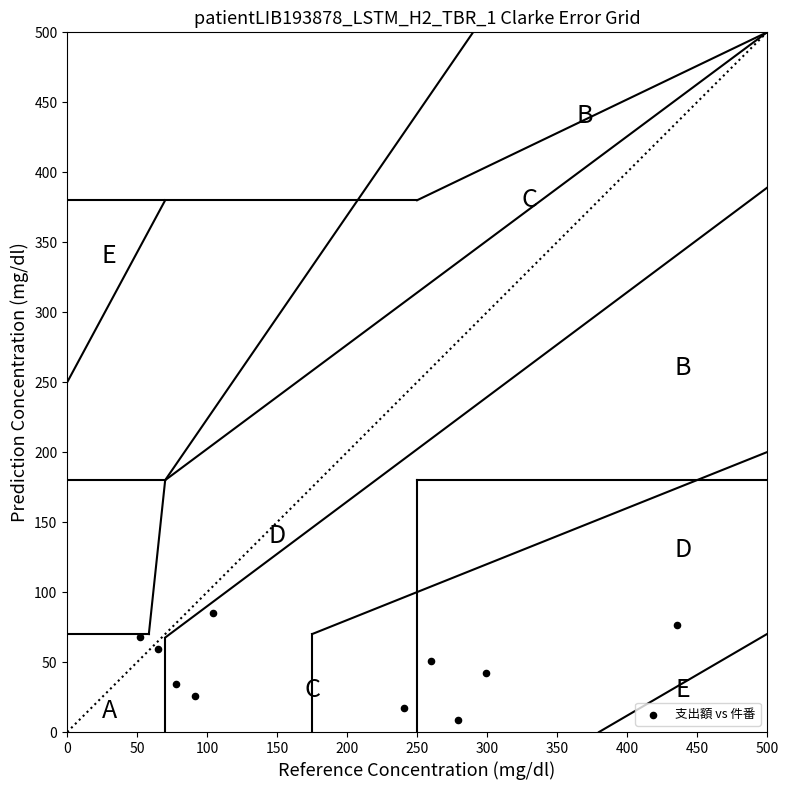

What is the range of X values (max minus min)?

383.5